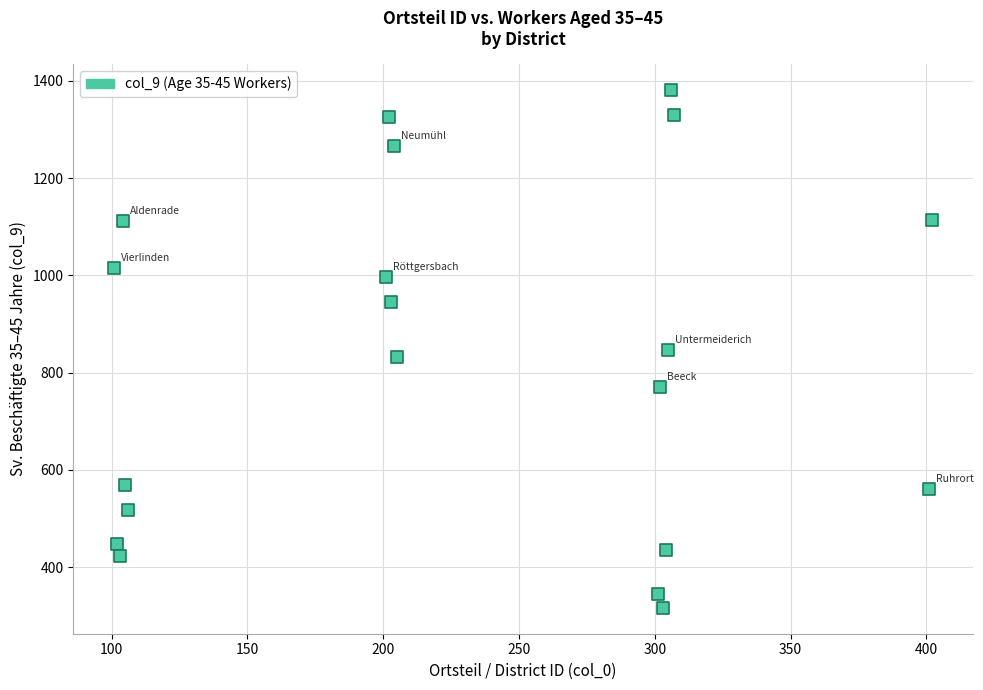

What is the range of Y values (max minus min)?

1065